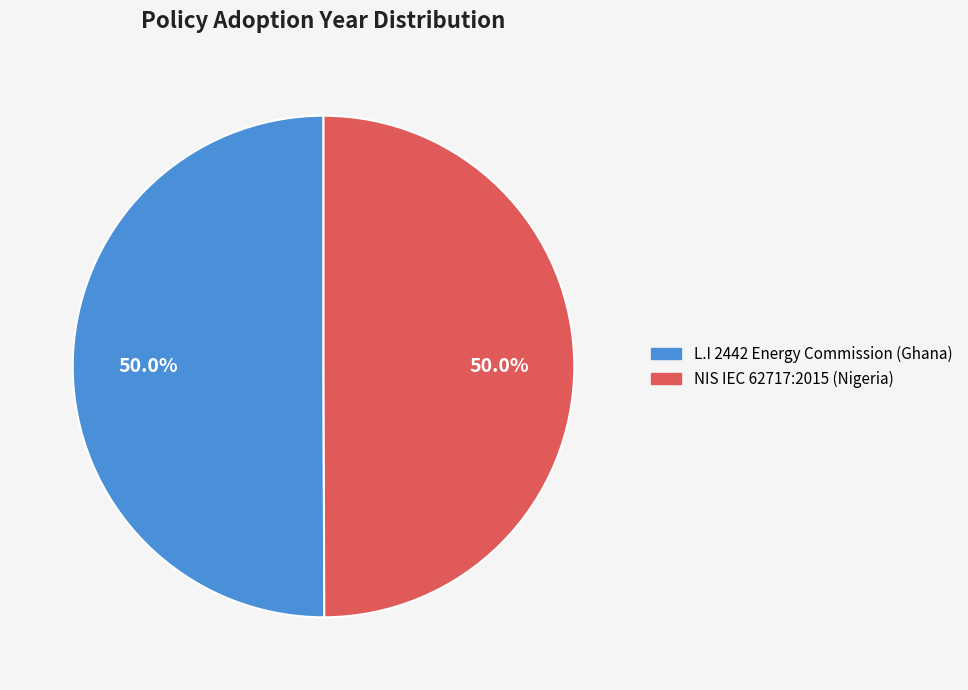

Combined, do NIS IEC 62717:2015 (Nigeria) and L.I 2442 Energy Commission (Ghana) account for over 50%?

Yes